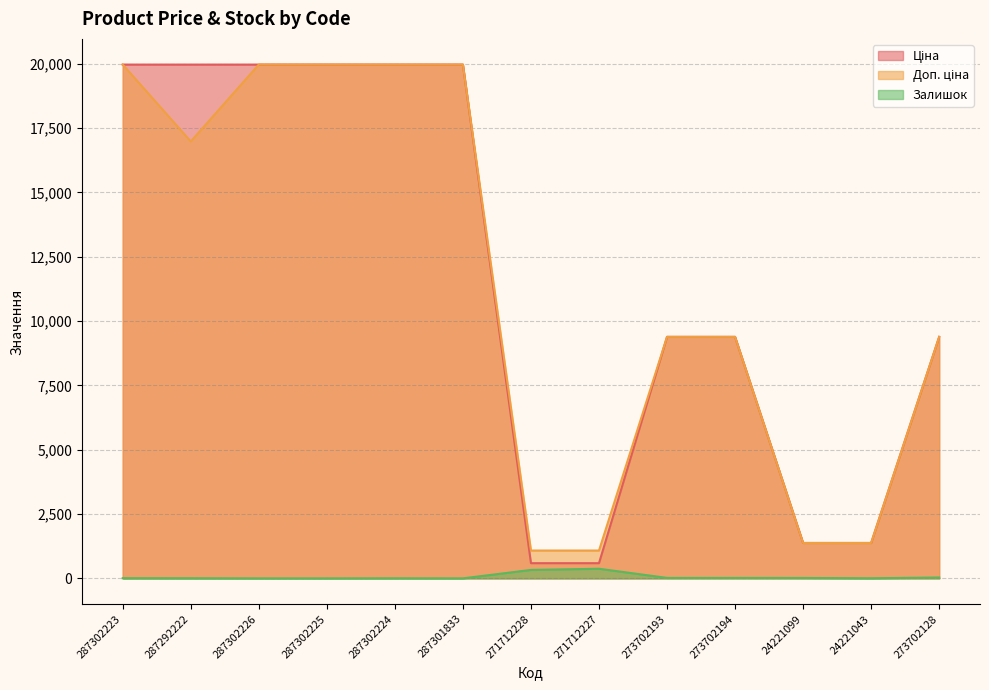

At 273702194, list the series in order from smallest to largest.

Залишок, Ціна, Доп. ціна